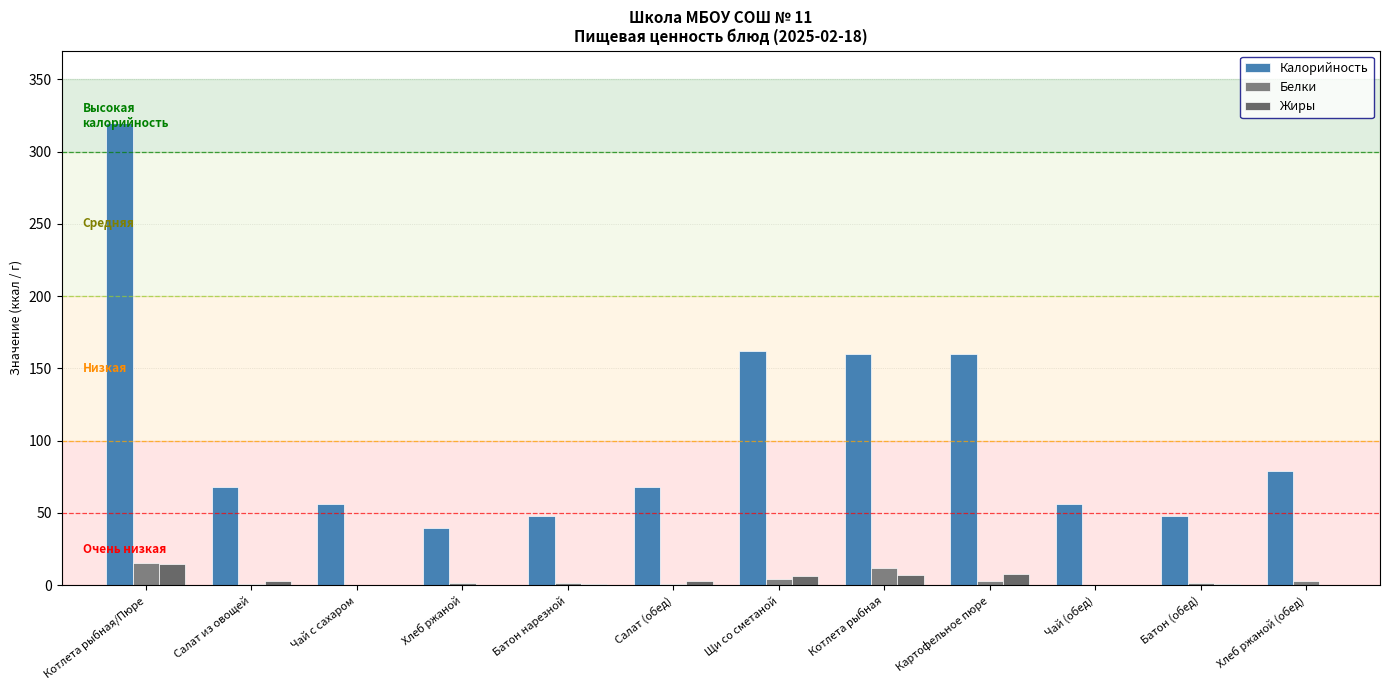

Is it true that Белки equals 17.7 at Котлета рыбная?

False